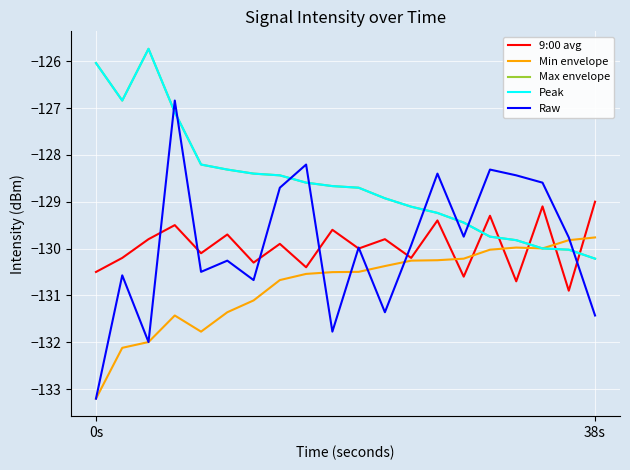

After their last crossing, which series has the higher values: Peak or Raw?

Peak